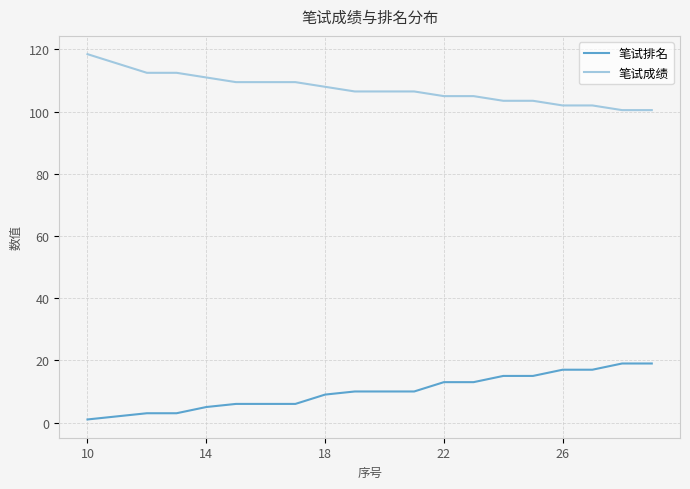

True or false: 笔试排名 and 笔试成绩 intersect in this chart.

False